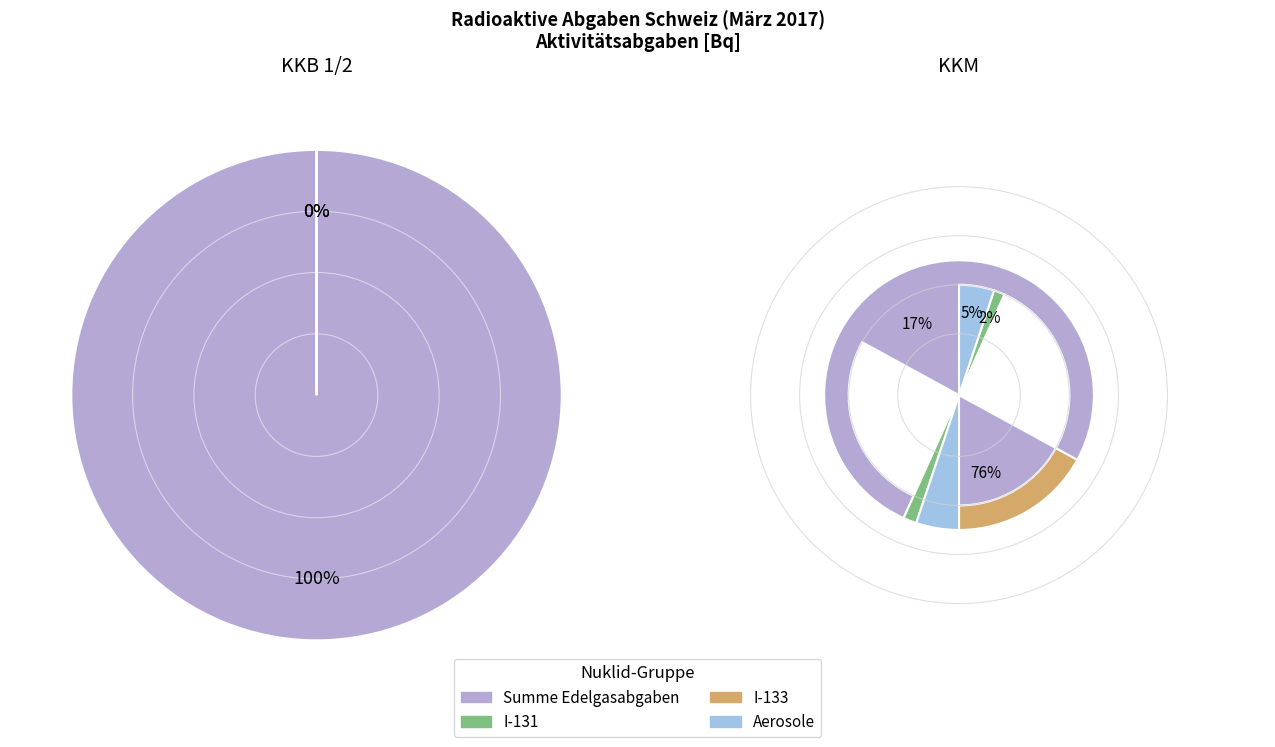

What percentage is the Summe Edelgasabgaben slice, to the nearest percent?

100%